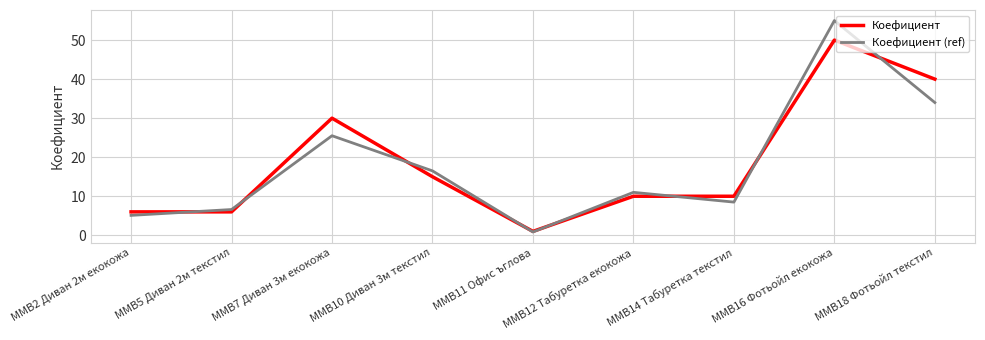

Is it true that Коефициент equals 40.0 at MMB18 Фотьойл текстил?

True